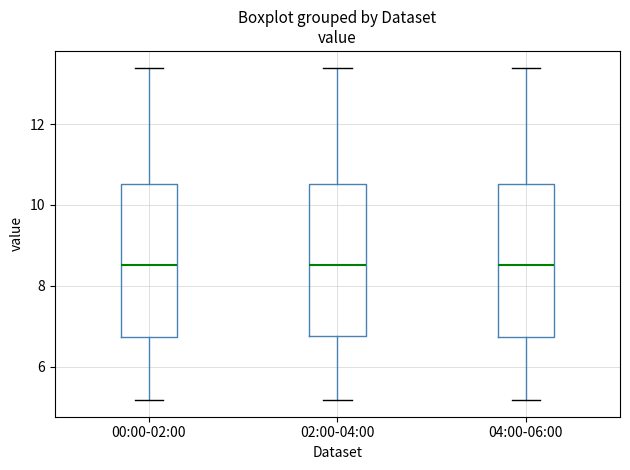

Reading left to right, read every box against the y-axis: the position of its median line, the range the box covers, and the ends of its whiskers. The values are not printed on the chart, so give them approximately, as read against the axis.

00:00-02:00: median 8.6, box 6.8 to 10.6, whiskers 5.2 to 13.4
02:00-04:00: median 8.6, box 6.8 to 10.6, whiskers 5.2 to 13.4
04:00-06:00: median 8.6, box 6.8 to 10.6, whiskers 5.2 to 13.4